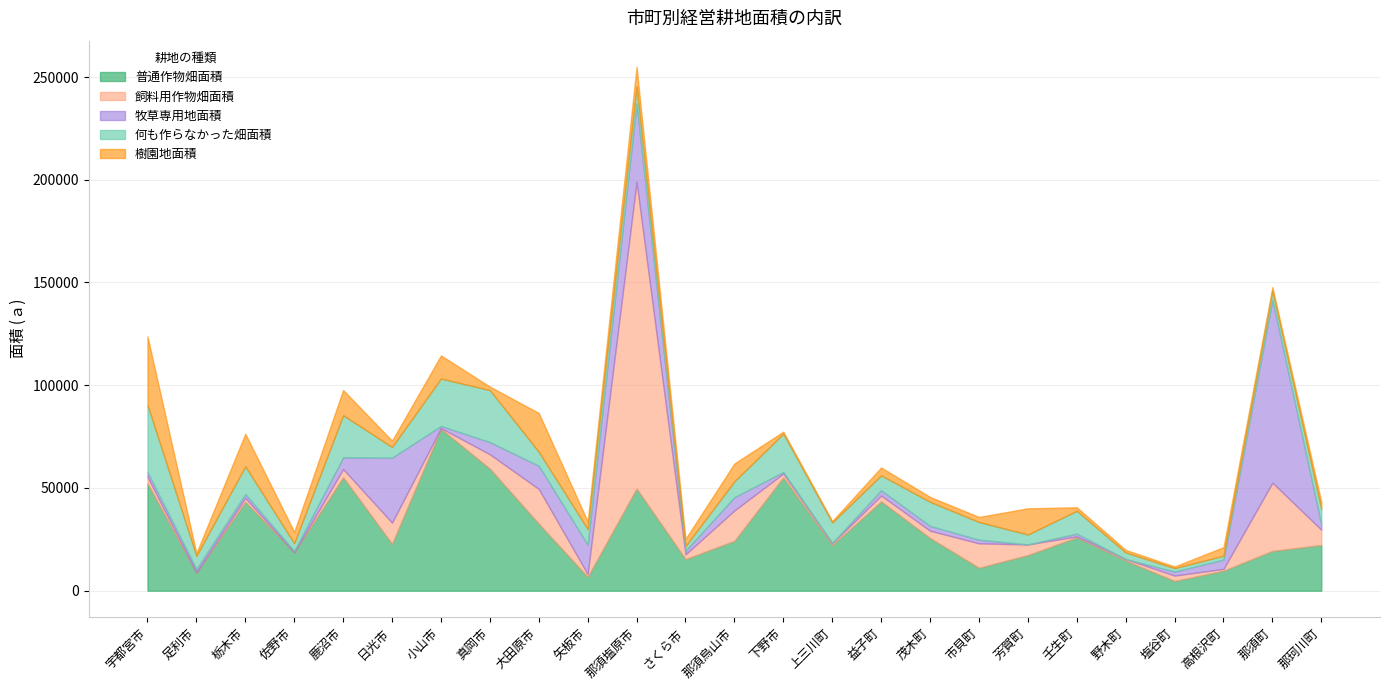

Where is the first local minimum for 何も作らなかった畑面積?

足利市